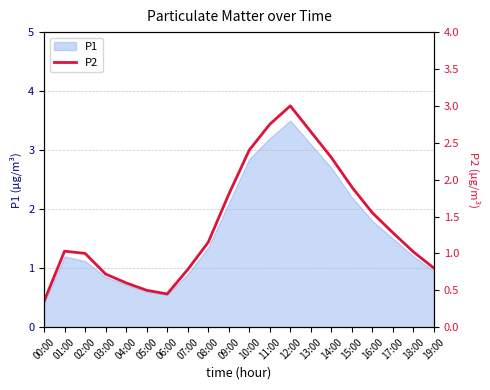

Does the chart have visible grid lines?

Yes